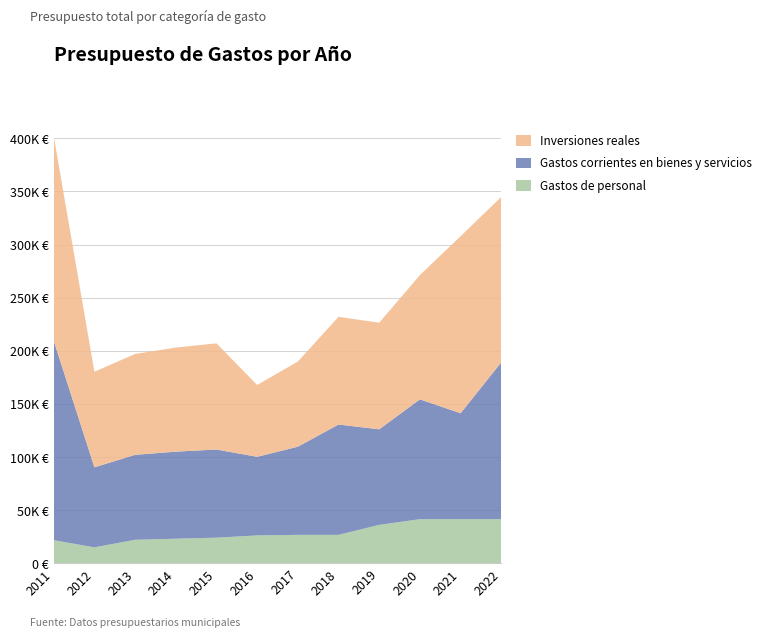

Reading right to left, extract all data points from this chart.

Gastos de personal: 2022=41400.0	2021=41400.0	2020=41400.0	2019=36050.0	2018=26650.0	2017=26650.0	2016=26100.0	2015=24000.0	2014=23000.0	2013=22000.0	2012=14892.2	2011=21600.0
Gastos corrientes en bienes y servicios: 2022=147750.0	2021=99750.0	2020=112850.0	2019=89981.6	2018=103900.0	2017=83000.0	2016=74050.0	2015=83000.0	2014=82000.0	2013=80000.0	2012=75334.7	2011=187787.2
Inversiones reales: 2022=155773.7	2021=166722.8	2020=117000.0	2019=100404.4	2018=101413.5	2017=80221.1	2016=67600.0	2015=100000.0	2014=98000.0	2013=95000.0	2012=90000.0	2011=192700.0